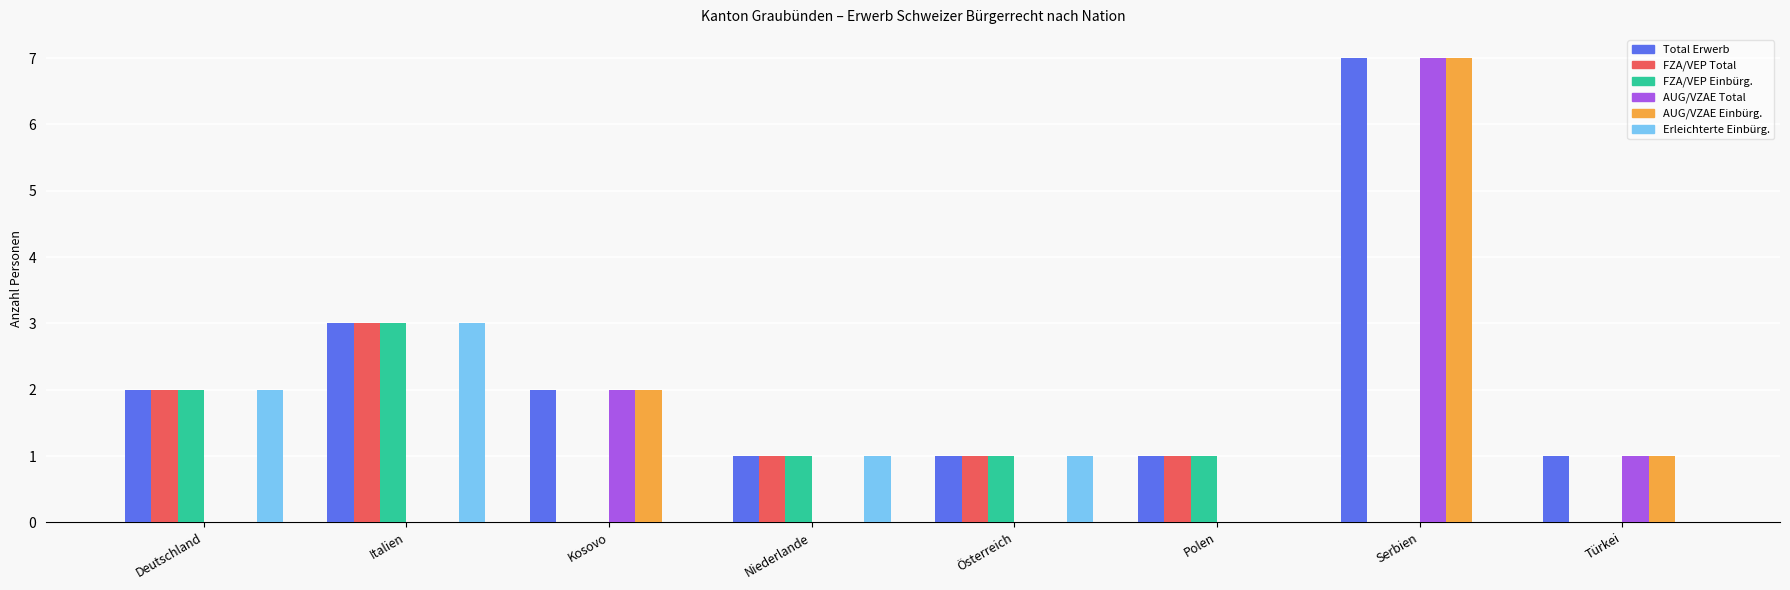

What is the average value of the FZA/VEP Einbürg. series?

1